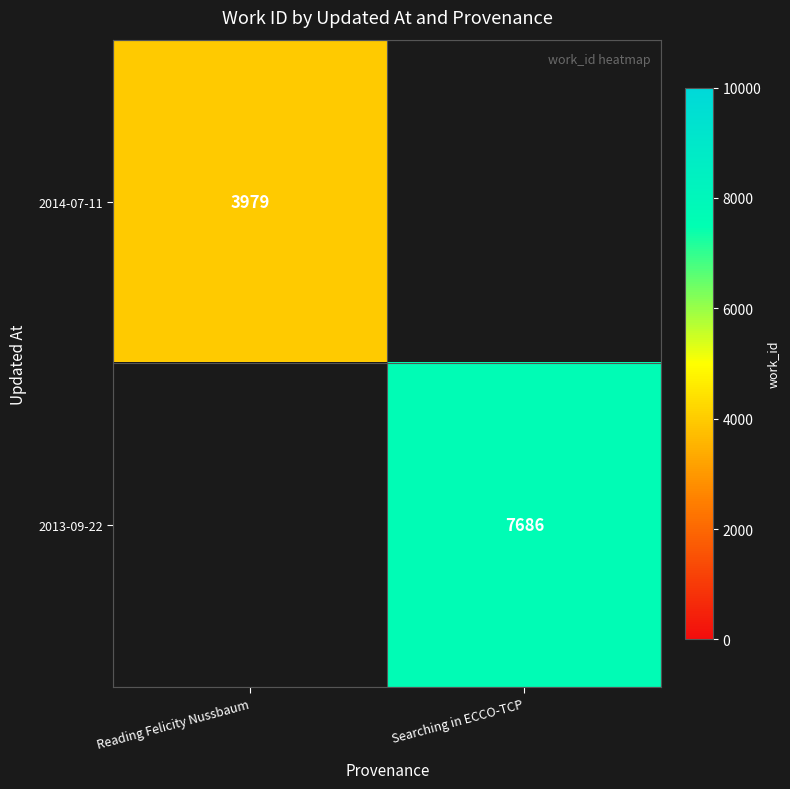

At which category does the chart reach its minimum across all series?

Reading Felicity Nussbaum